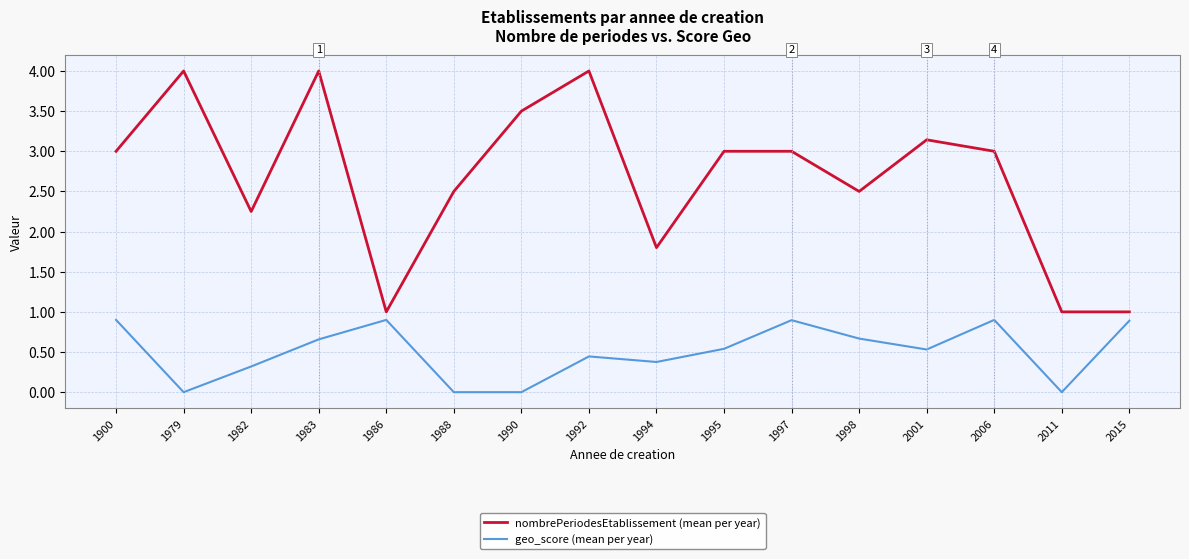

Which series has the widest spread of values?

nombrePeriodesEtablissement (mean per year)